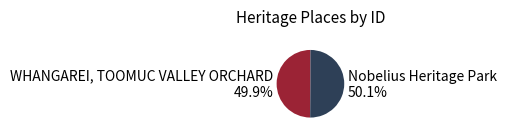

True or false: Nobelius Heritage Park accounts for 37% of the total.

False